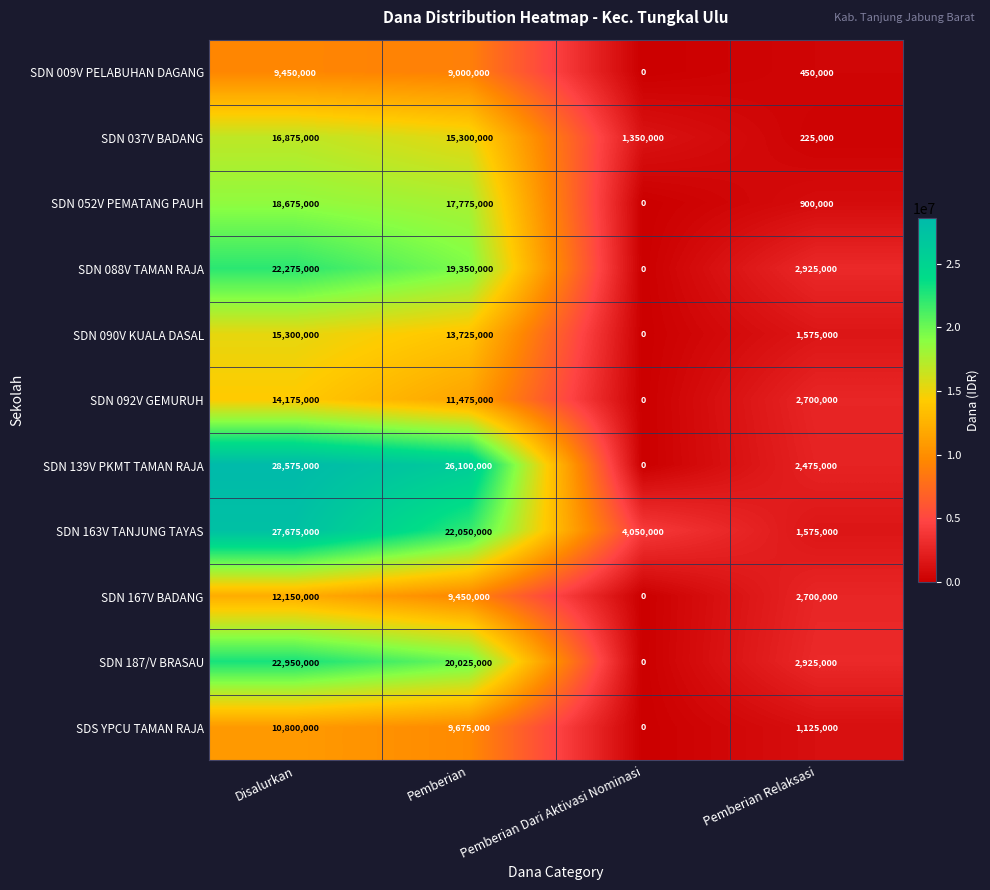

What is the spread (max minus min) of values at Pemberian?

17100000